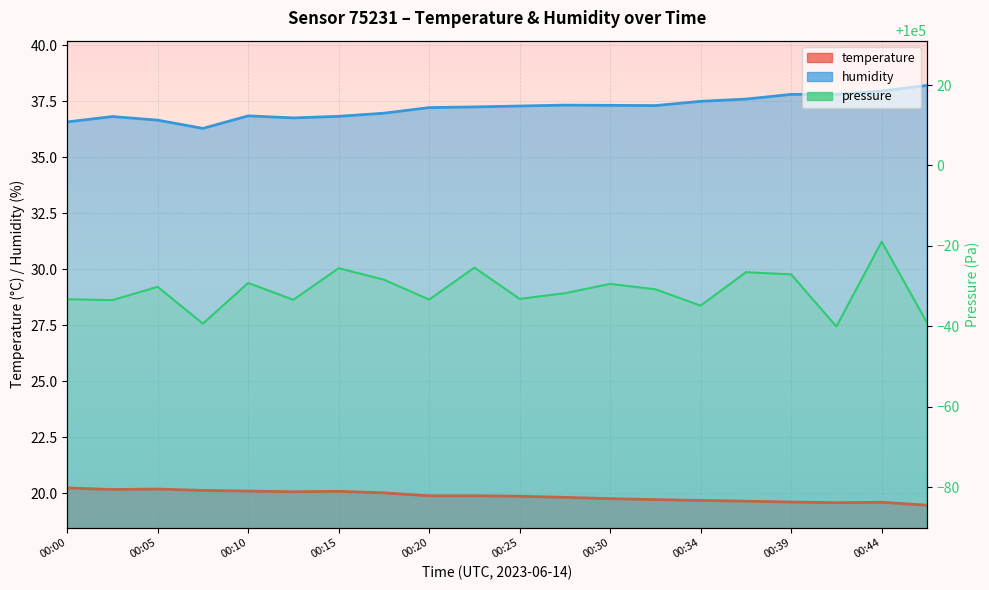

What is the average value of the pressure_norm series?

99968.8